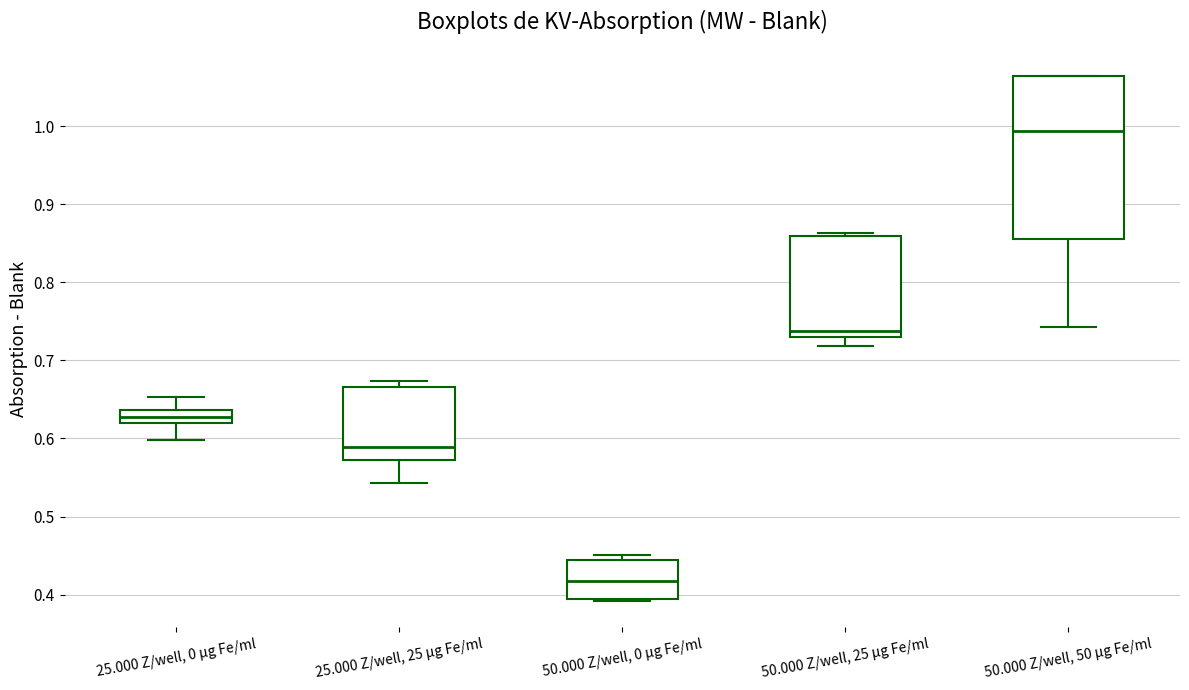

Reading left to right, transcribe this box plot: for each box, give where its median line is, the range the box spans, and where its two whiskers end, as read against the y-axis. The values are not printed on the chart, so give them approximately, as read against the axis.

25.000 Z/well, 0 µg Fe/ml: median 0.63, box 0.62 to 0.64, whiskers 0.60 to 0.65
25.000 Z/well, 25 µg Fe/ml: median 0.59, box 0.57 to 0.67, whiskers 0.54 to 0.67 (just above the box's upper edge)
50.000 Z/well, 0 µg Fe/ml: median 0.42, box 0.39 to 0.44, whiskers 0.39 to 0.45
50.000 Z/well, 25 µg Fe/ml: median 0.74, box 0.73 to 0.86, whiskers 0.72 to 0.86 (just above the box's upper edge)
50.000 Z/well, 50 µg Fe/ml: median 0.99, box 0.86 to 1.06, whiskers 0.74 to 1.06